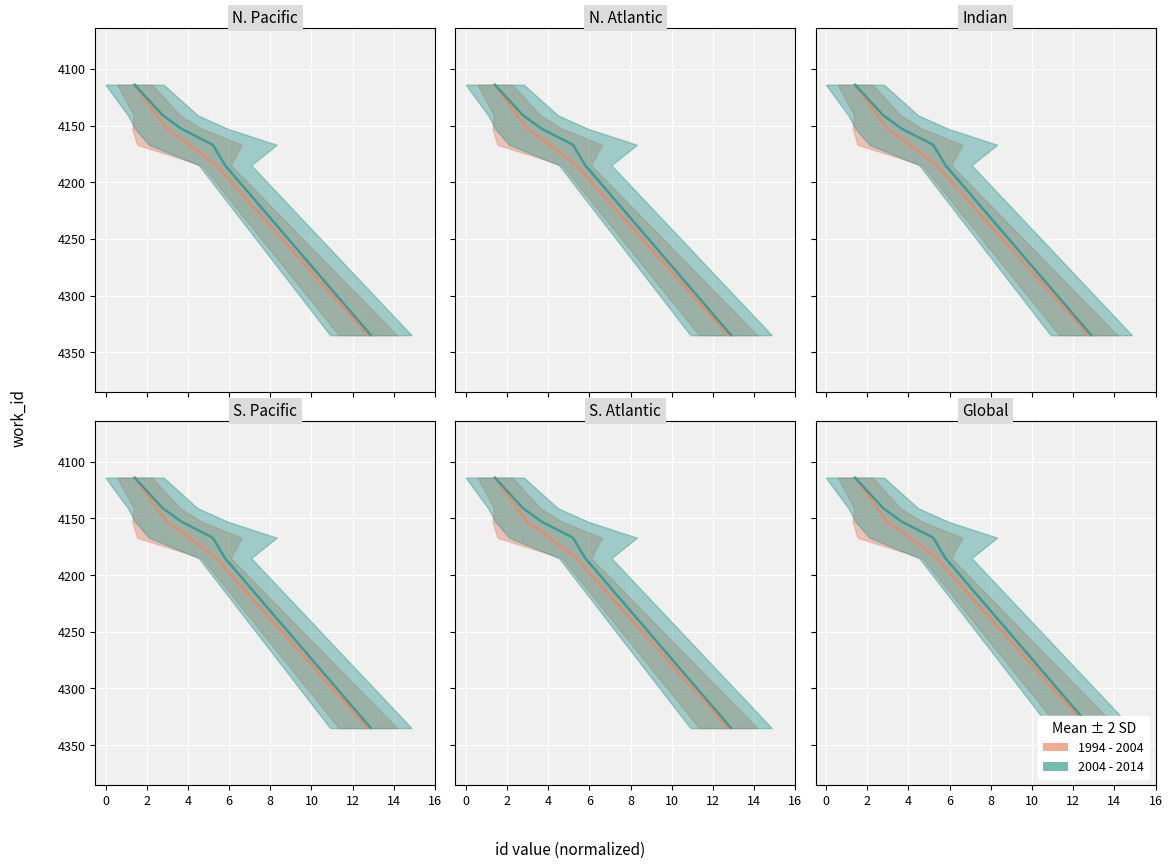

What is the difference between the second highest and minimum values in the 1994 - 2004 series?

71